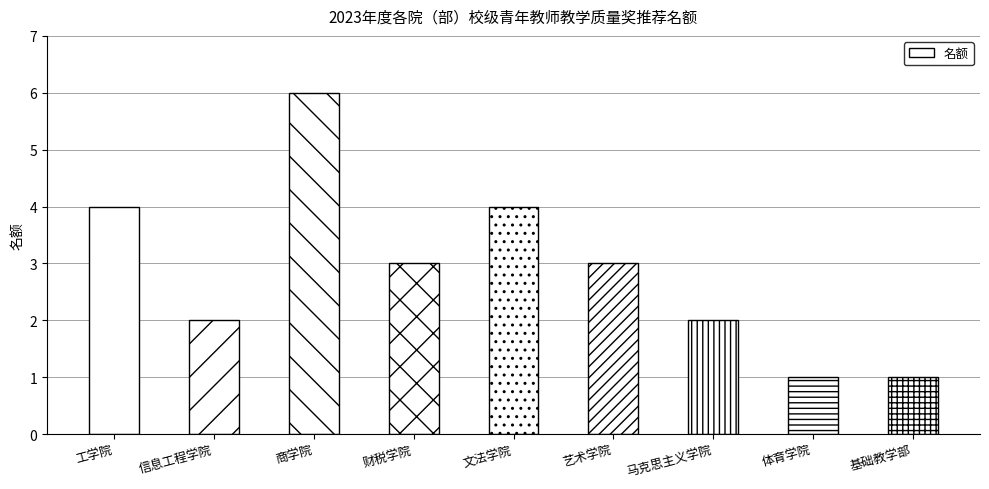

At which label does the data first exceed 3?

工学院